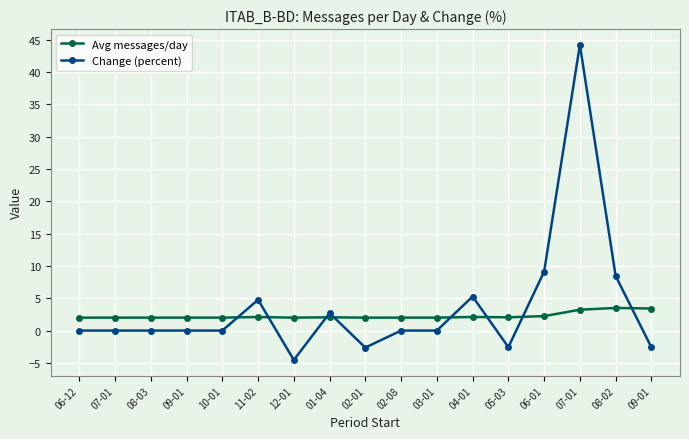

Is this an area chart (filled region under the line)?

No